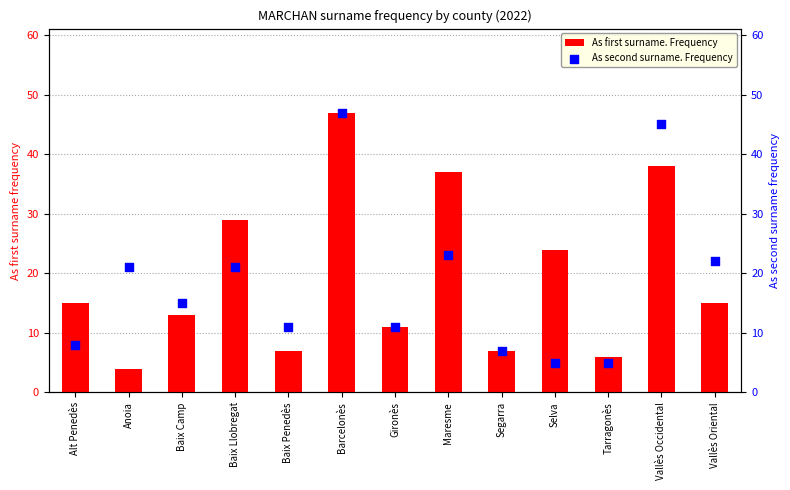

Which series has the widest spread of Y values?

As first surname. Frequency